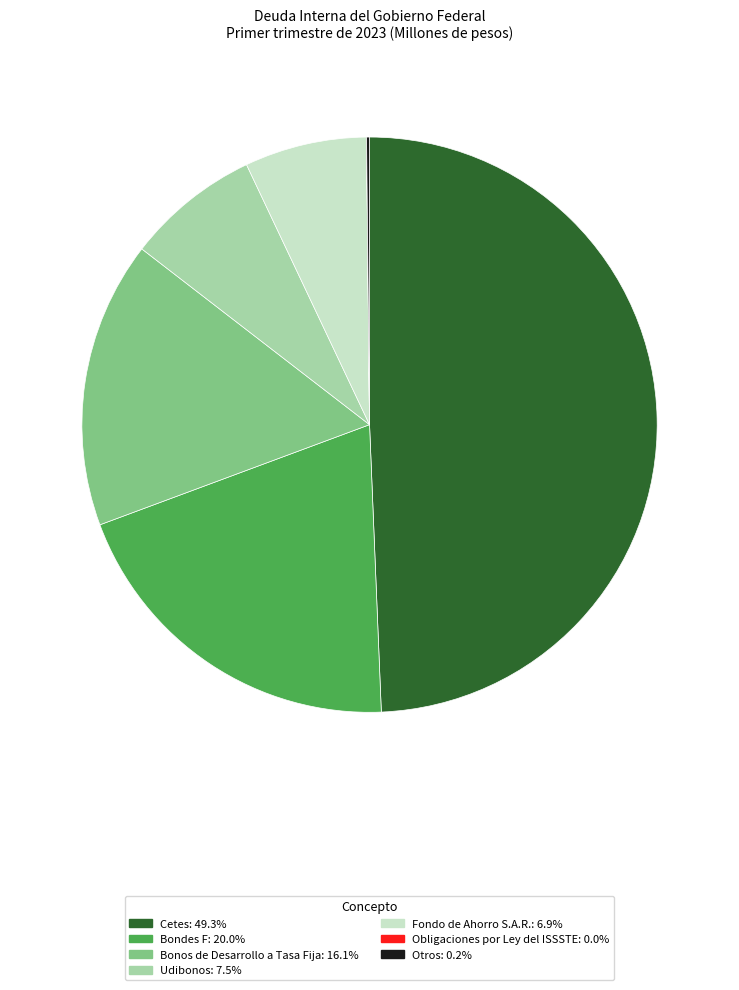

The Cetes slice represents 49% of the pie. True or false?

True